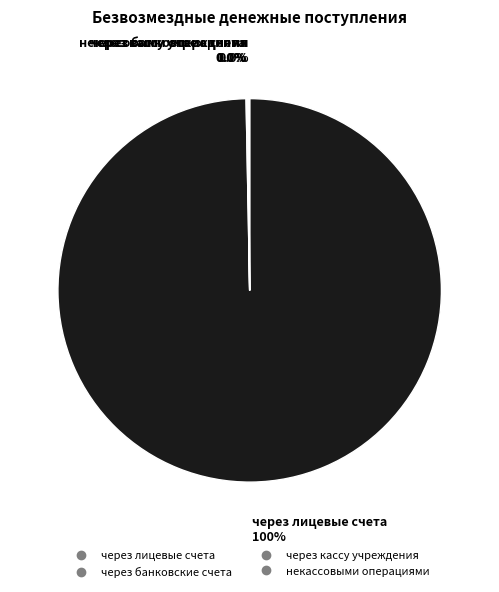

What is the total percentage of через лицевые счета and некассовыми операциями?

100.0%